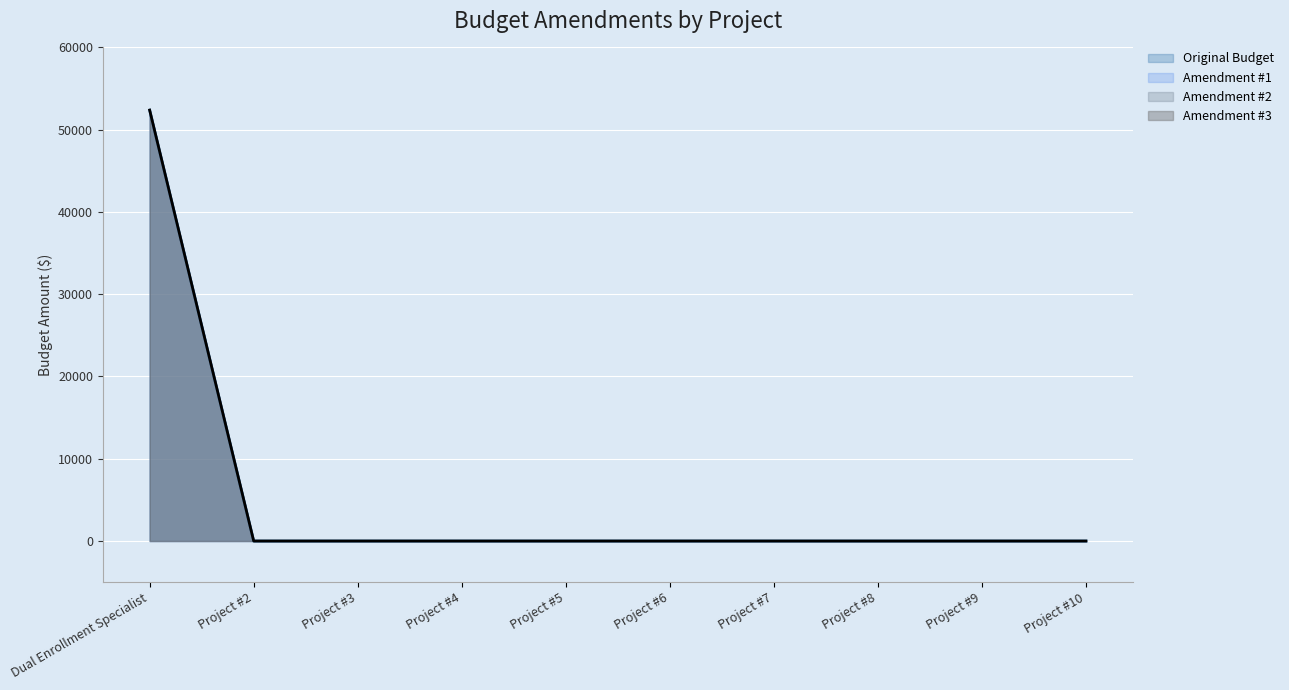

Does the chart display data point markers on the line(s)?

No